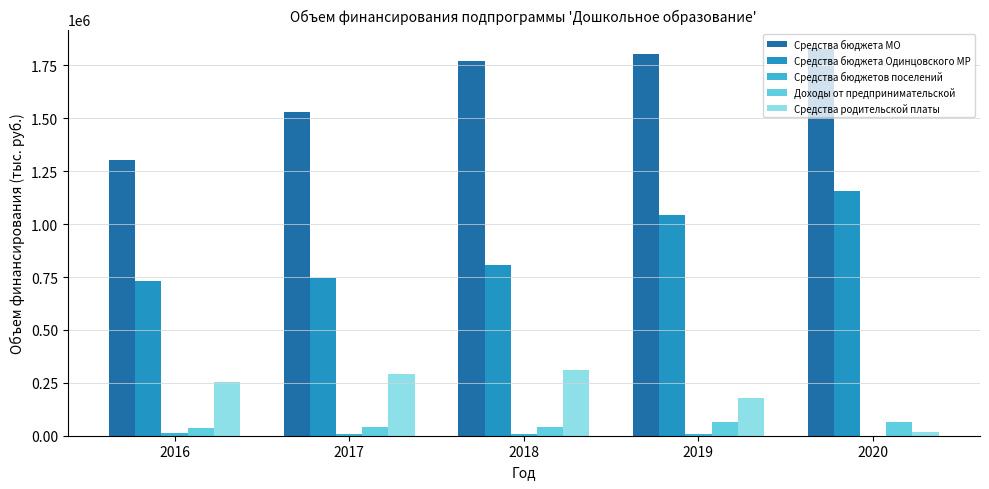

Which category has the highest value across all series?

2020